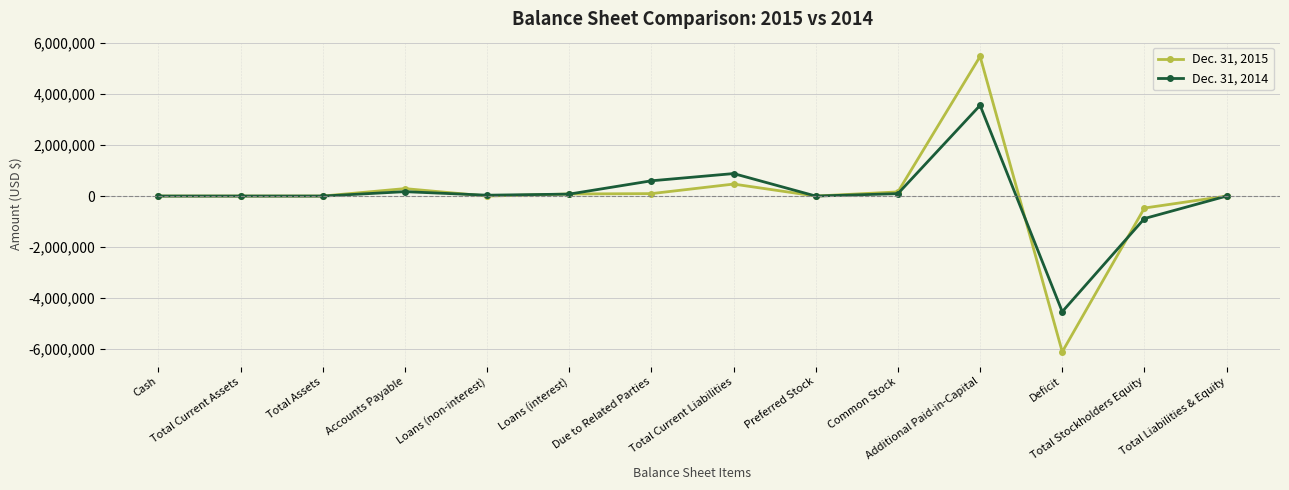

How many values in the Dec. 31, 2015 series are below 80?

4